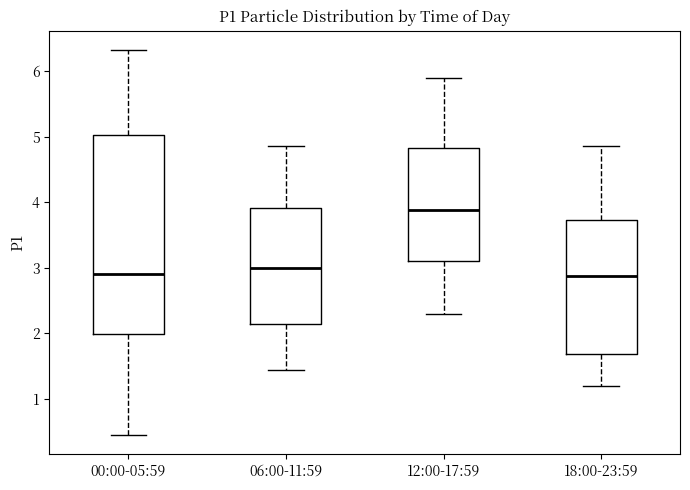

Comparing the boxes themselves (not the whiskers), which one is the tallest?

00:00-05:59